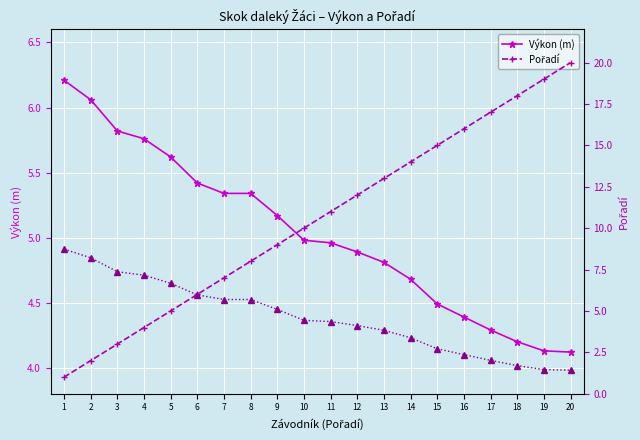

Between 8 and 20, which is larger?

8